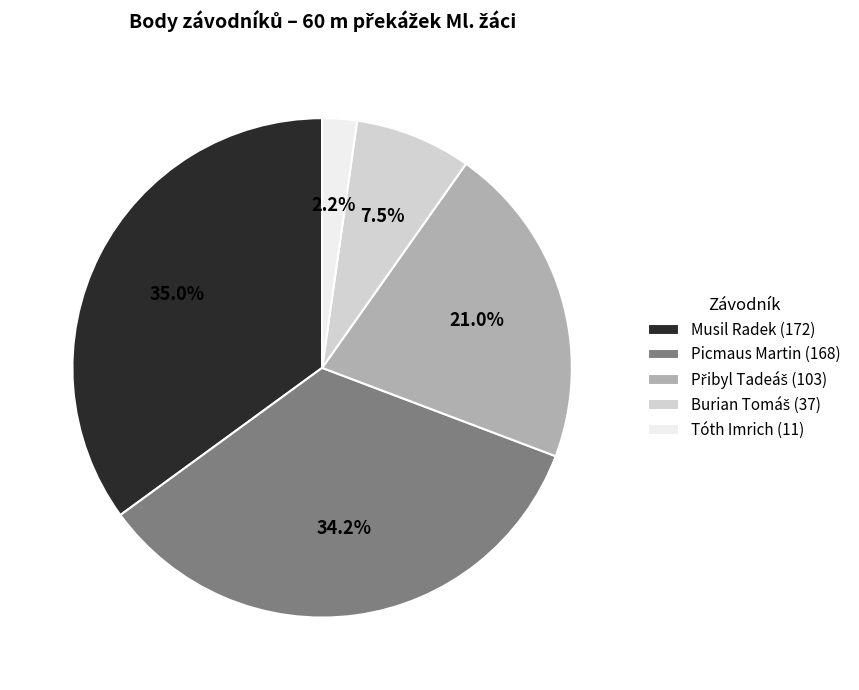

Does Tóth Imrich account for over 50% of the chart?

No